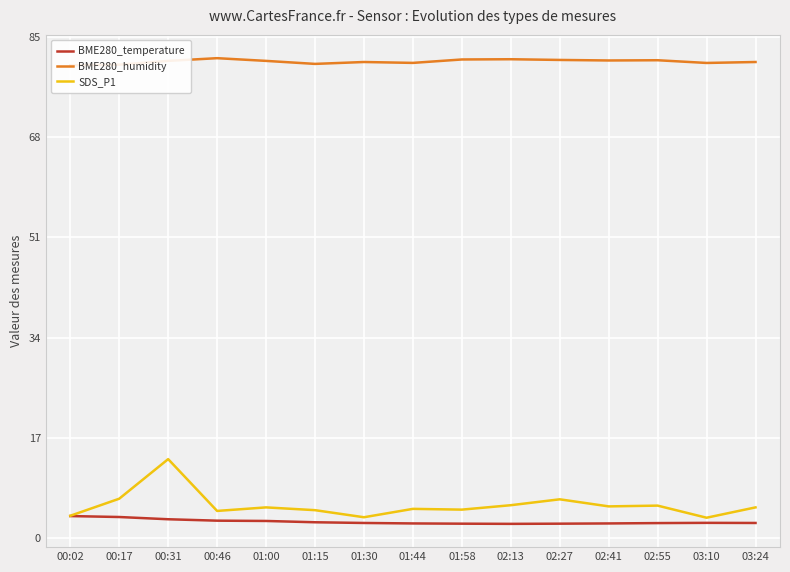

How many lines are shown in the chart?

3